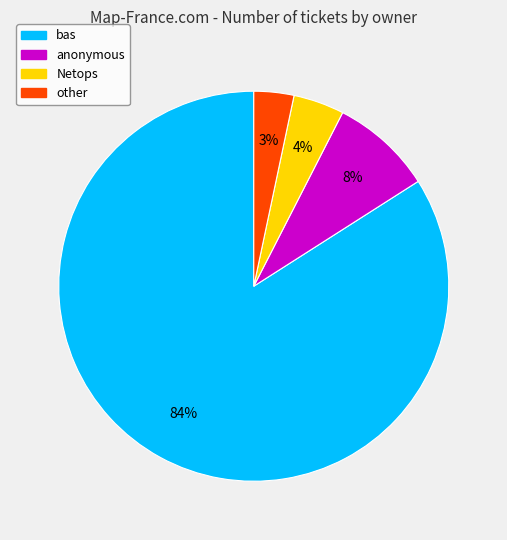

How many slices are in this pie chart?

4